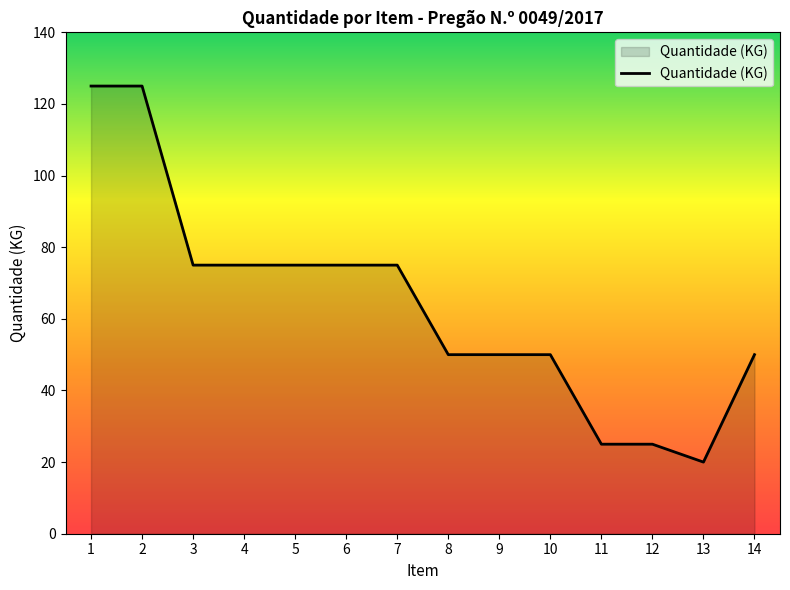

Approximately how many times larger is the value at 10 compared to 11?

2.0